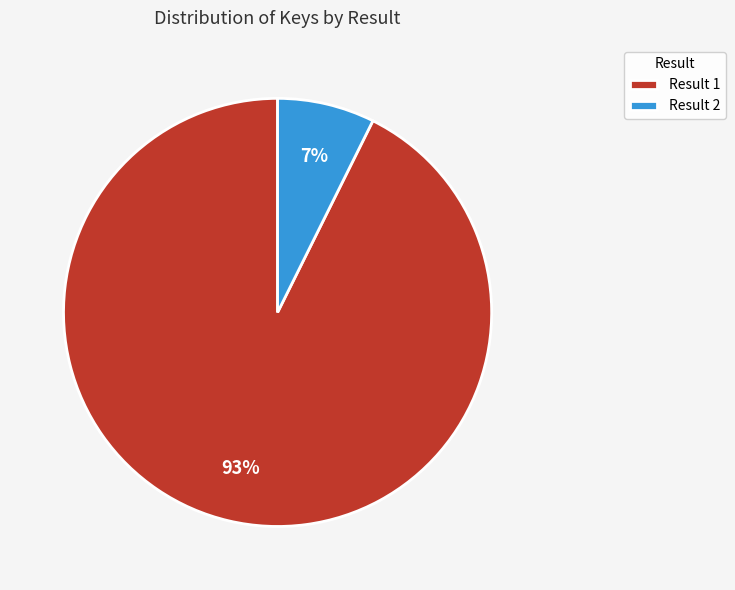

To the nearest percent, what is the average slice percentage?

50%